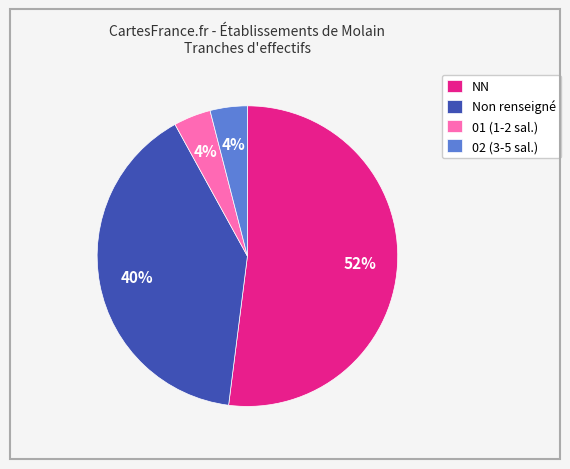

What percentage is the NN slice, to the nearest percent?

52%